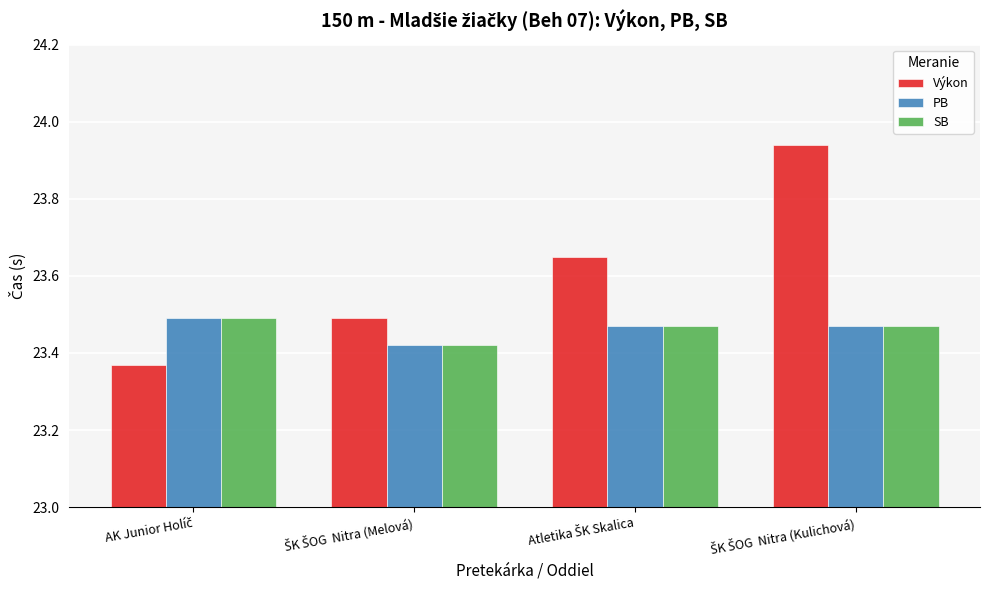

Which series has the widest spread of values?

Výkon